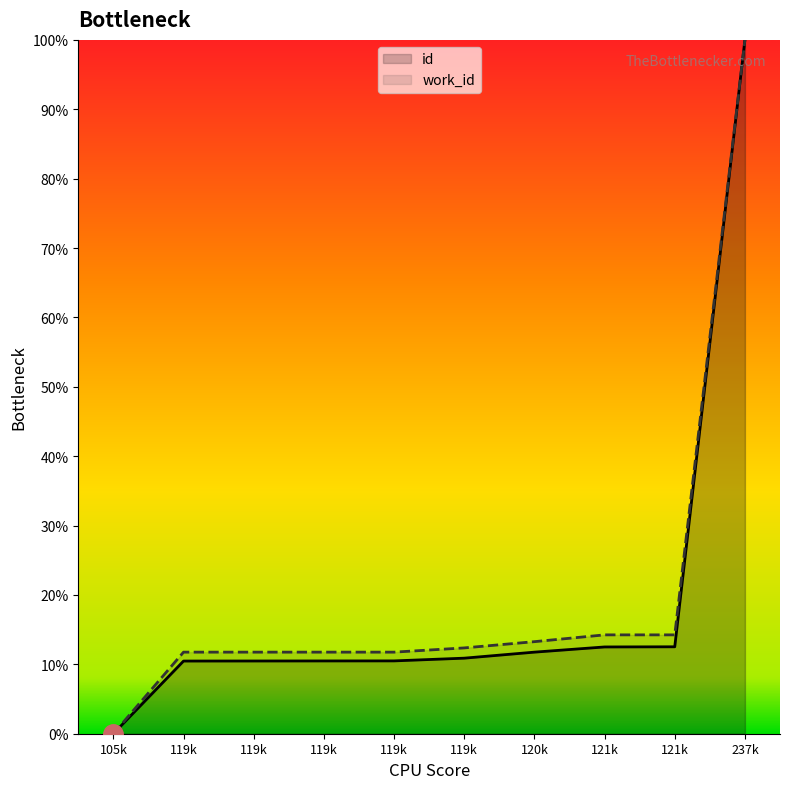

The id series shows 3.0 at 121k. True or false?

False